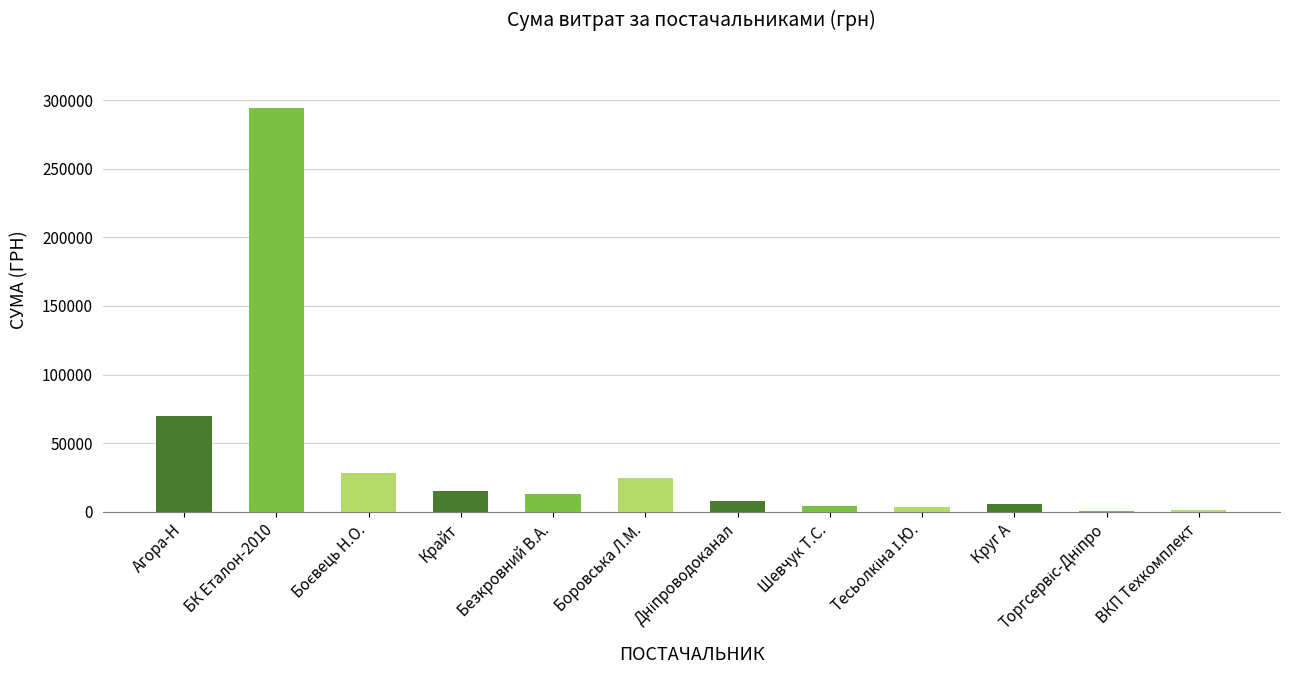

Approximately how many times larger is the value at Агора-Н compared to Боровська Л.М.?

2.8